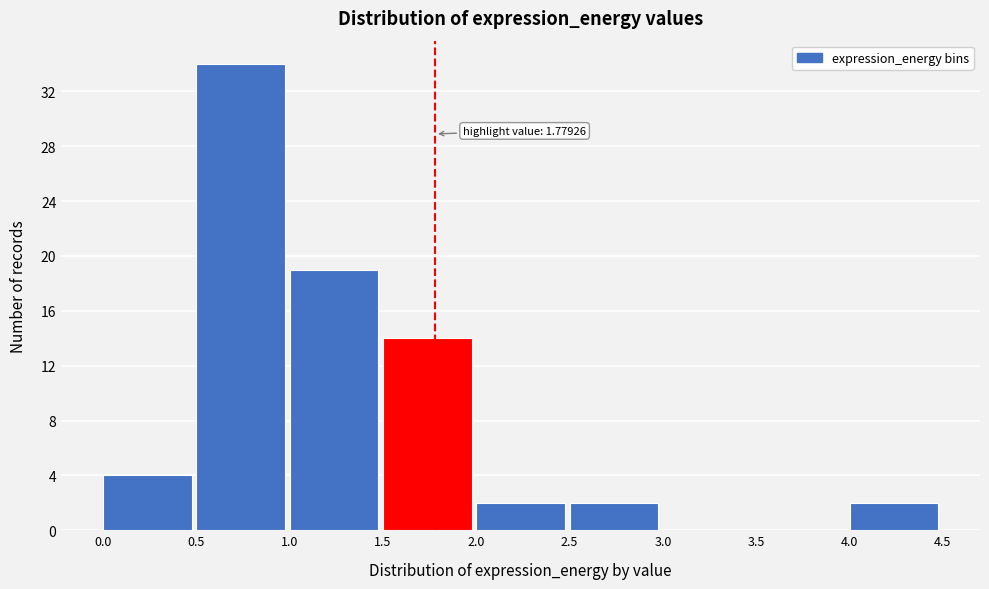

Which range on the x-axis has the tallest bar?

0.5 to 1.0